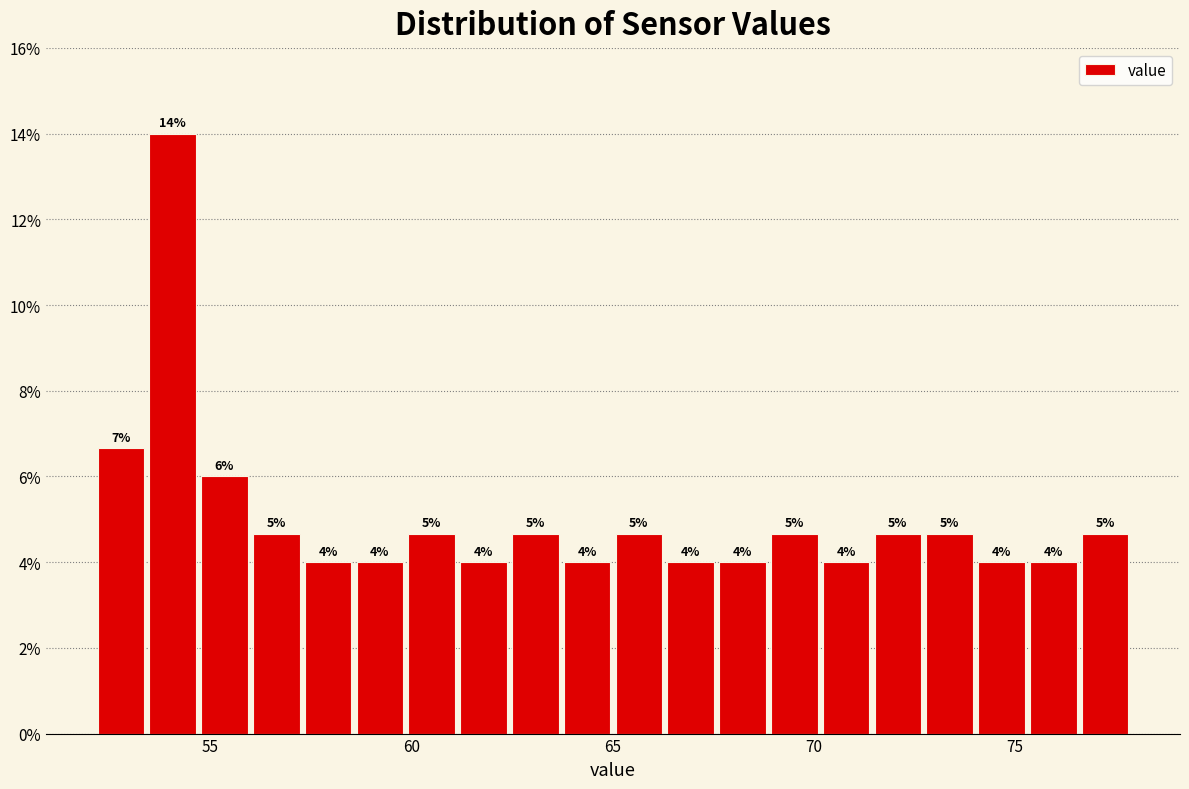

Around what value on the x-axis is the tallest bar? Give the approximate position of its centre, as read against the axis.

54.0